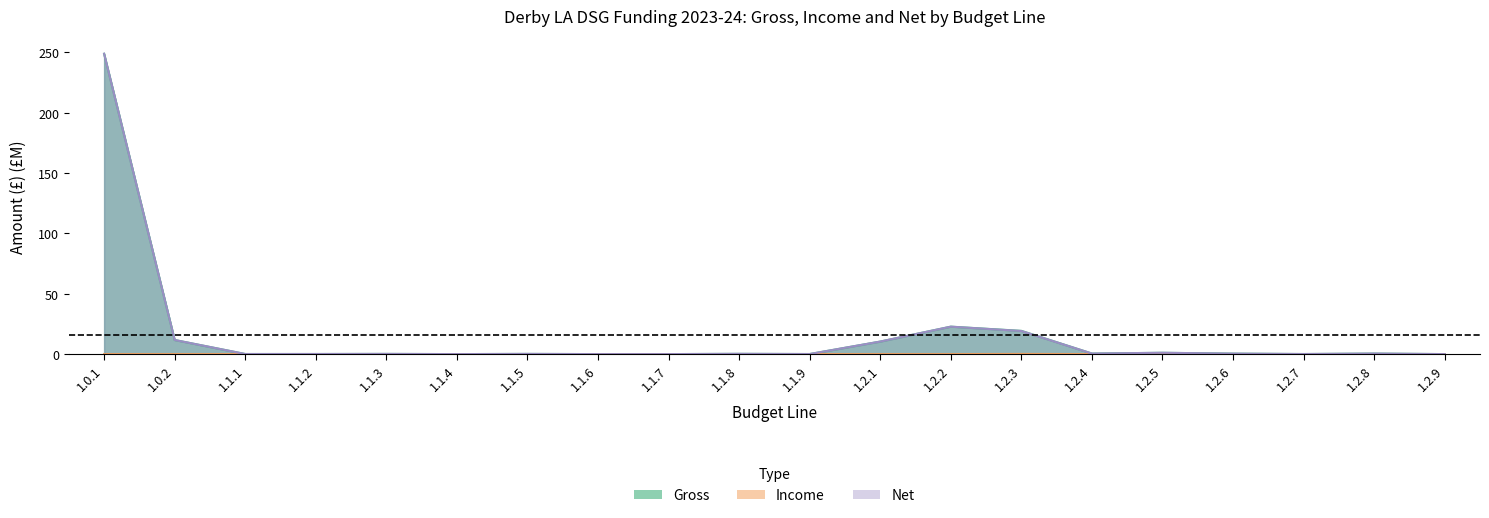

What is the difference between the second highest and second lowest values in the Gross series?

22.7